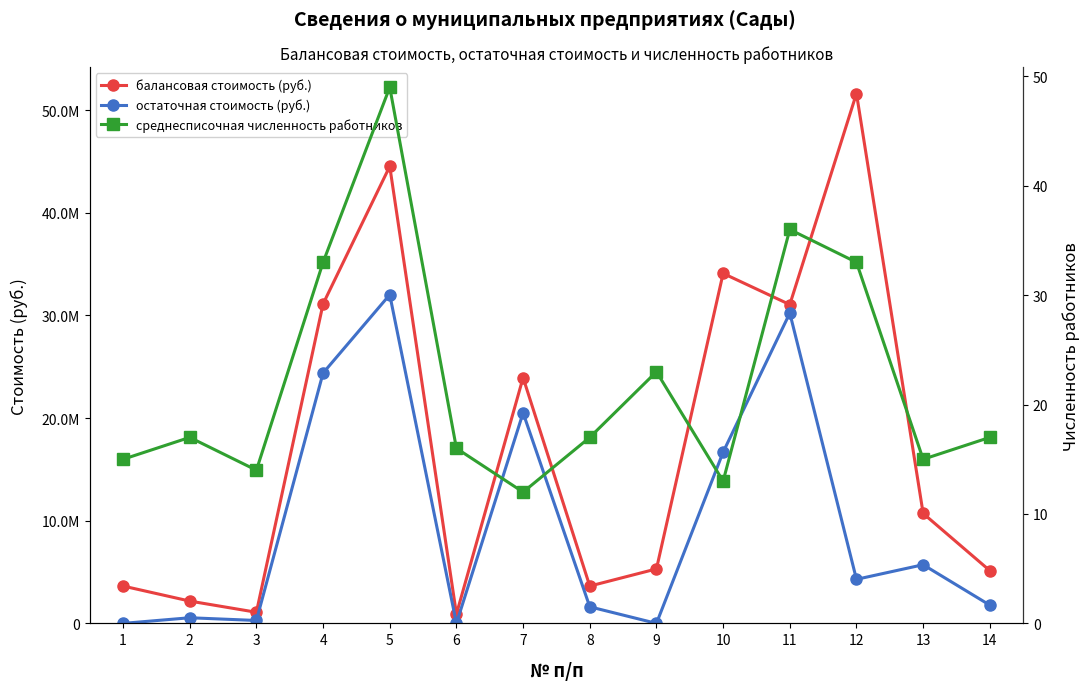

At which label is балансовая стоимость (руб.) closest to 26267748?

7